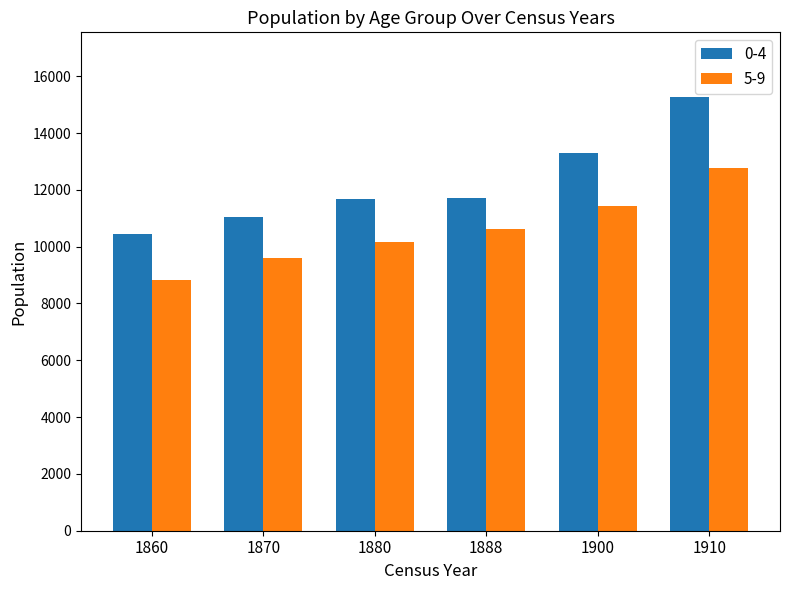

What is the difference between the highest and lowest values at 1870?

1436